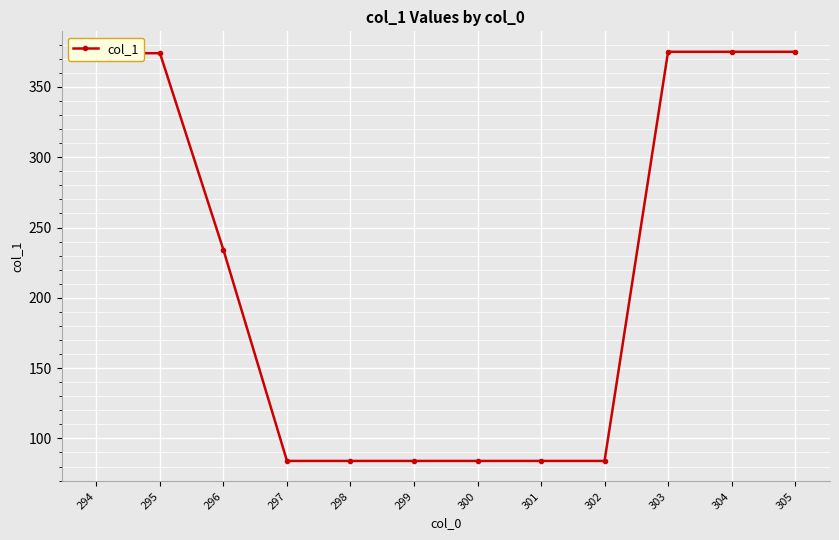

At which label is the value closest to 229?

296